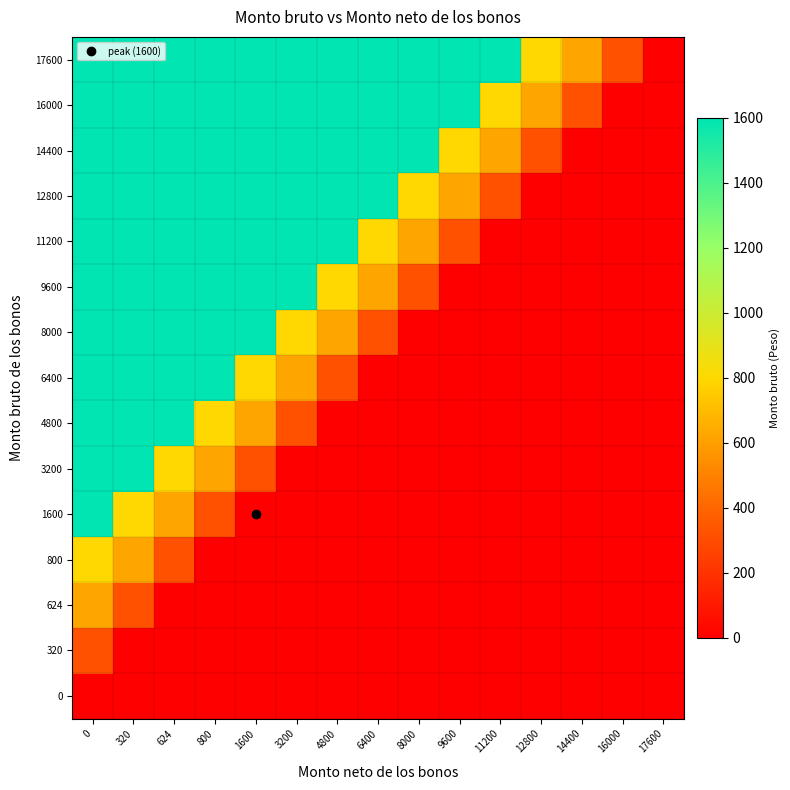

Rank the series by their maximum value, from highest to lowest.

1600, 3200, 4800, 6400, 8000, 9600, 11200, 12800, 14400, 16000, 17600, 800, 624, 320, 0